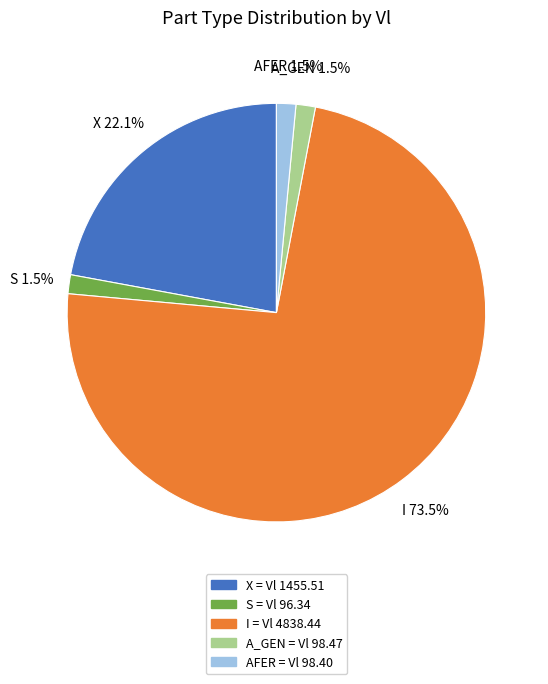

Between X and S, which is larger?

X